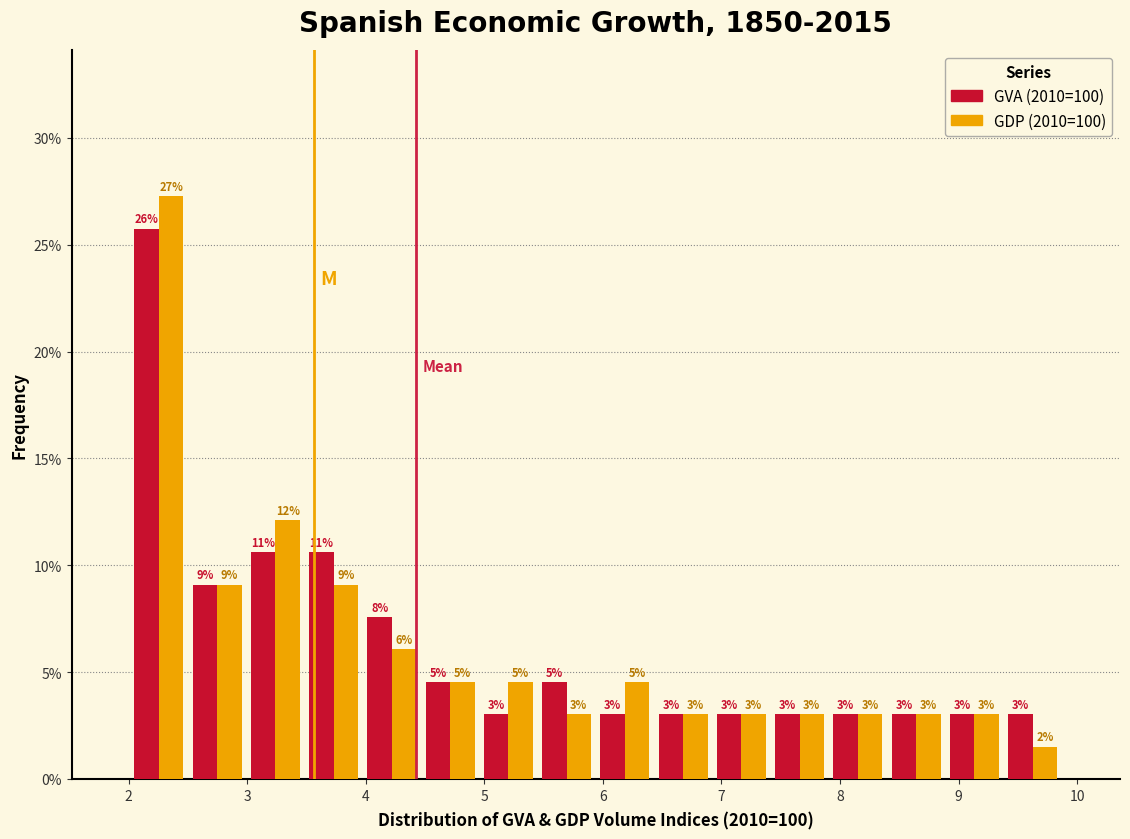

In the GVA (2010=100) series, which range on the x-axis has the tallest bar?

2.0 to 2.5